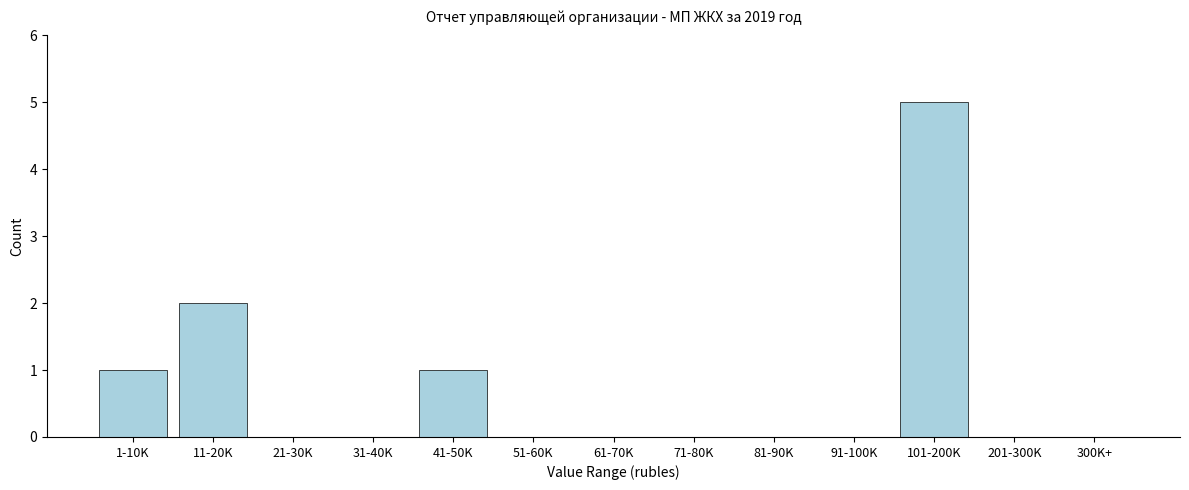

Reading right to left, what are all the values shown in this chart?

300K+=0	201-300K=0	101-200K=5	91-100K=0	81-90K=0	71-80K=0	61-70K=0	51-60K=0	41-50K=1	31-40K=0	21-30K=0	11-20K=2	1-10K=1